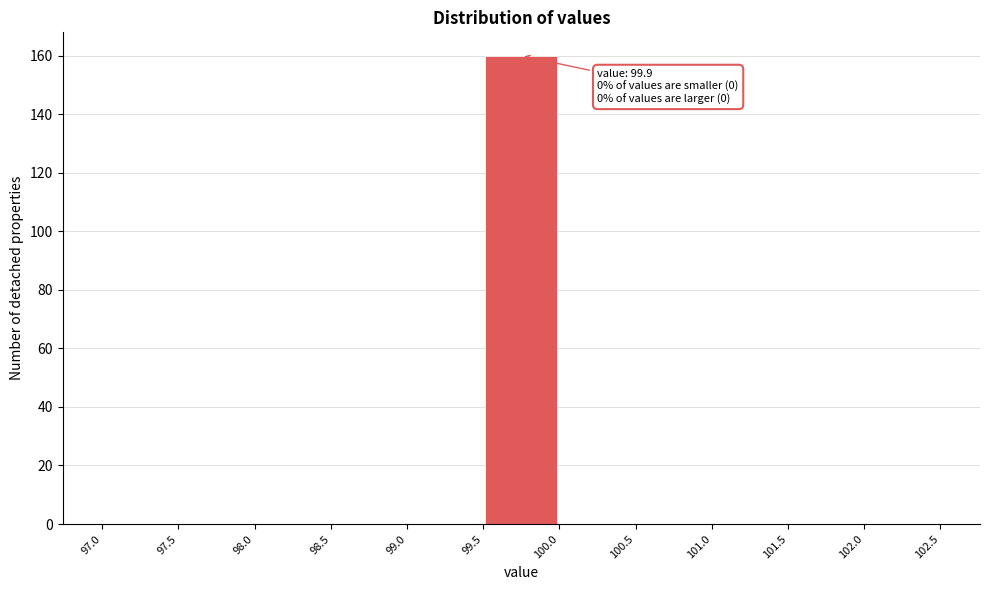

Which range on the x-axis has the tallest bar?

99.5 to 100.0